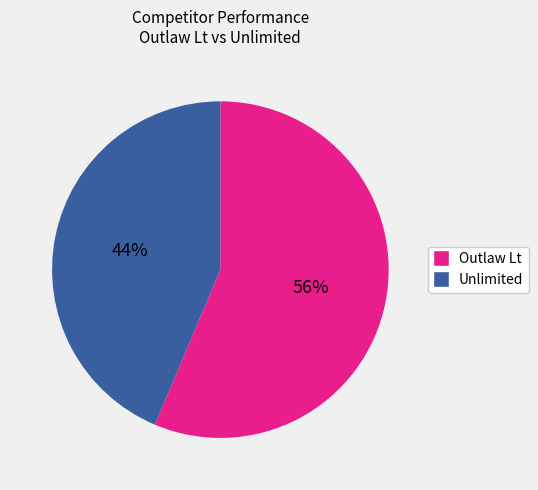

To the nearest percent, what is the combined percentage of Unlimited and Outlaw Lt?

100%